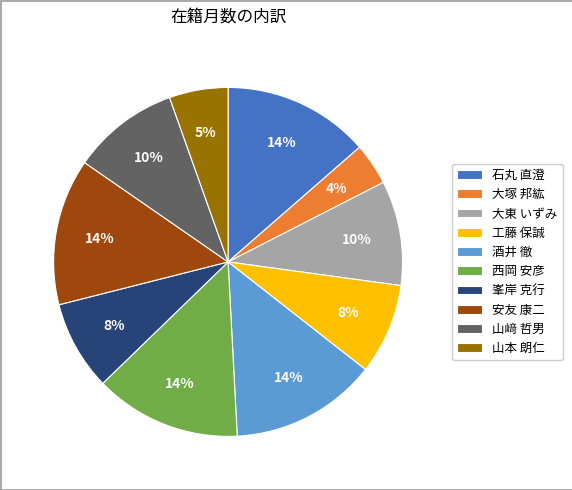

Which has a higher value, 工藤 保誠 or 西岡 安彦?

西岡 安彦